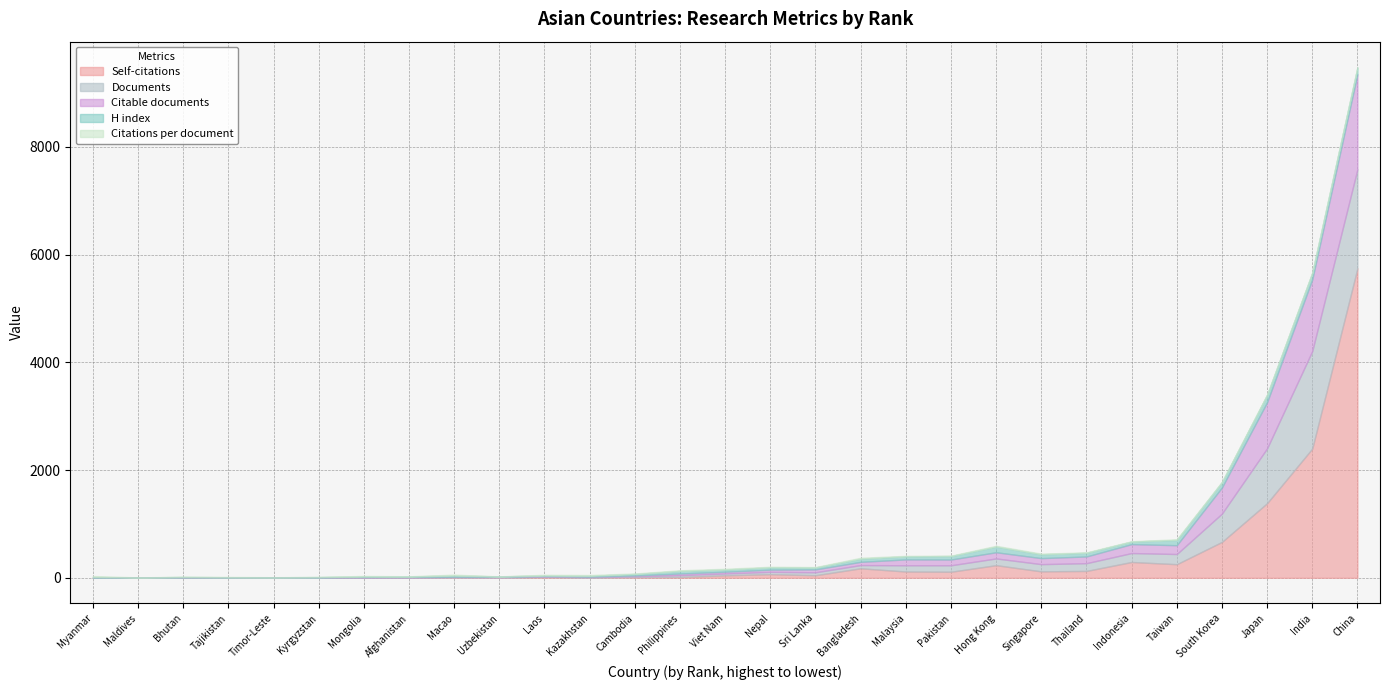

In Citable documents, how many points are higher than both neighbors (excluding endpoints)?

3